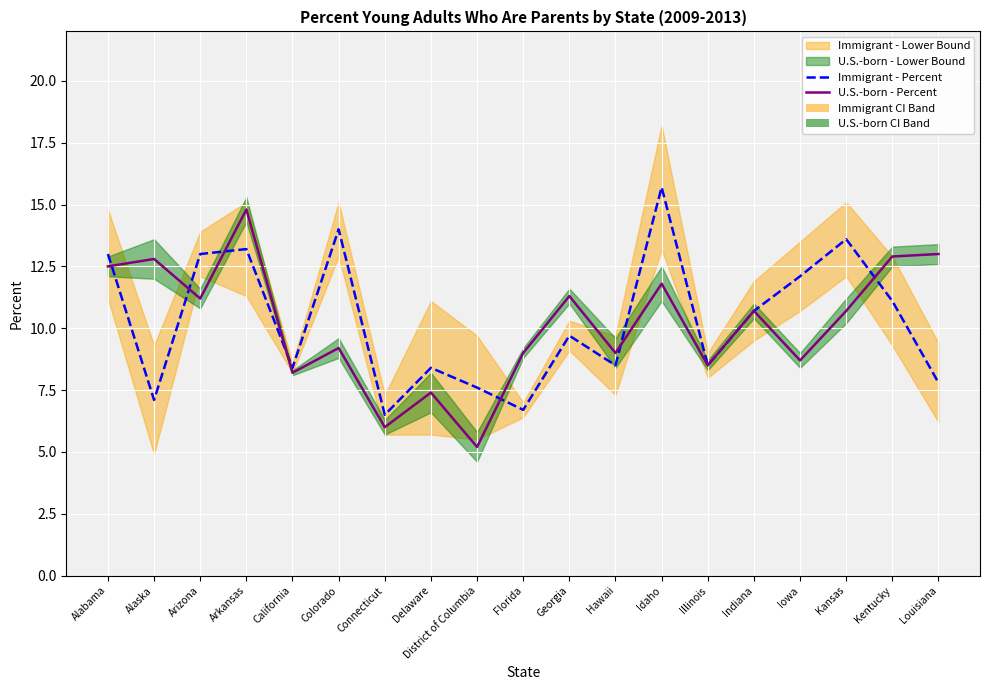

Which series ends up on top after the final intersection of U.S.-born - Percent and Immigrant - Percent?

U.S.-born - Percent